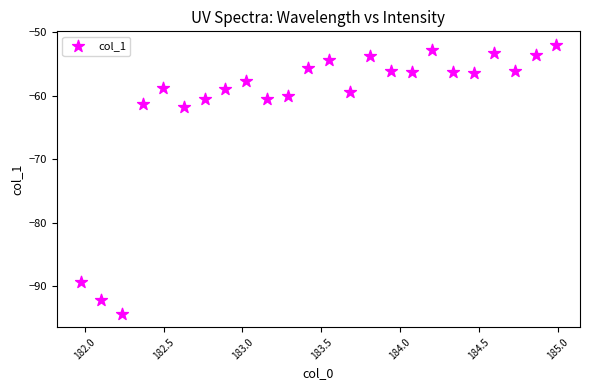

What is the range of X values (max minus min)?

3.0